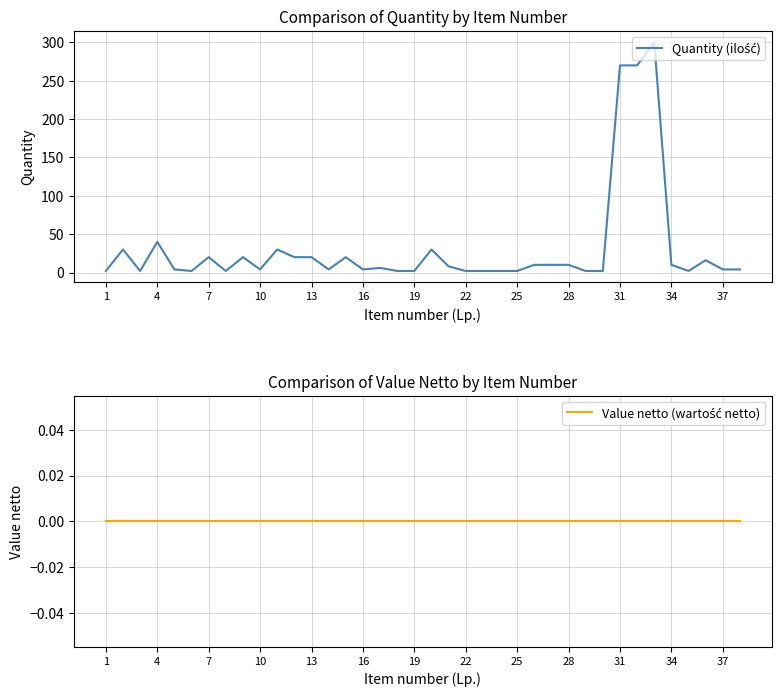

Which series has the largest total across all categories?

Quantity (ilość)